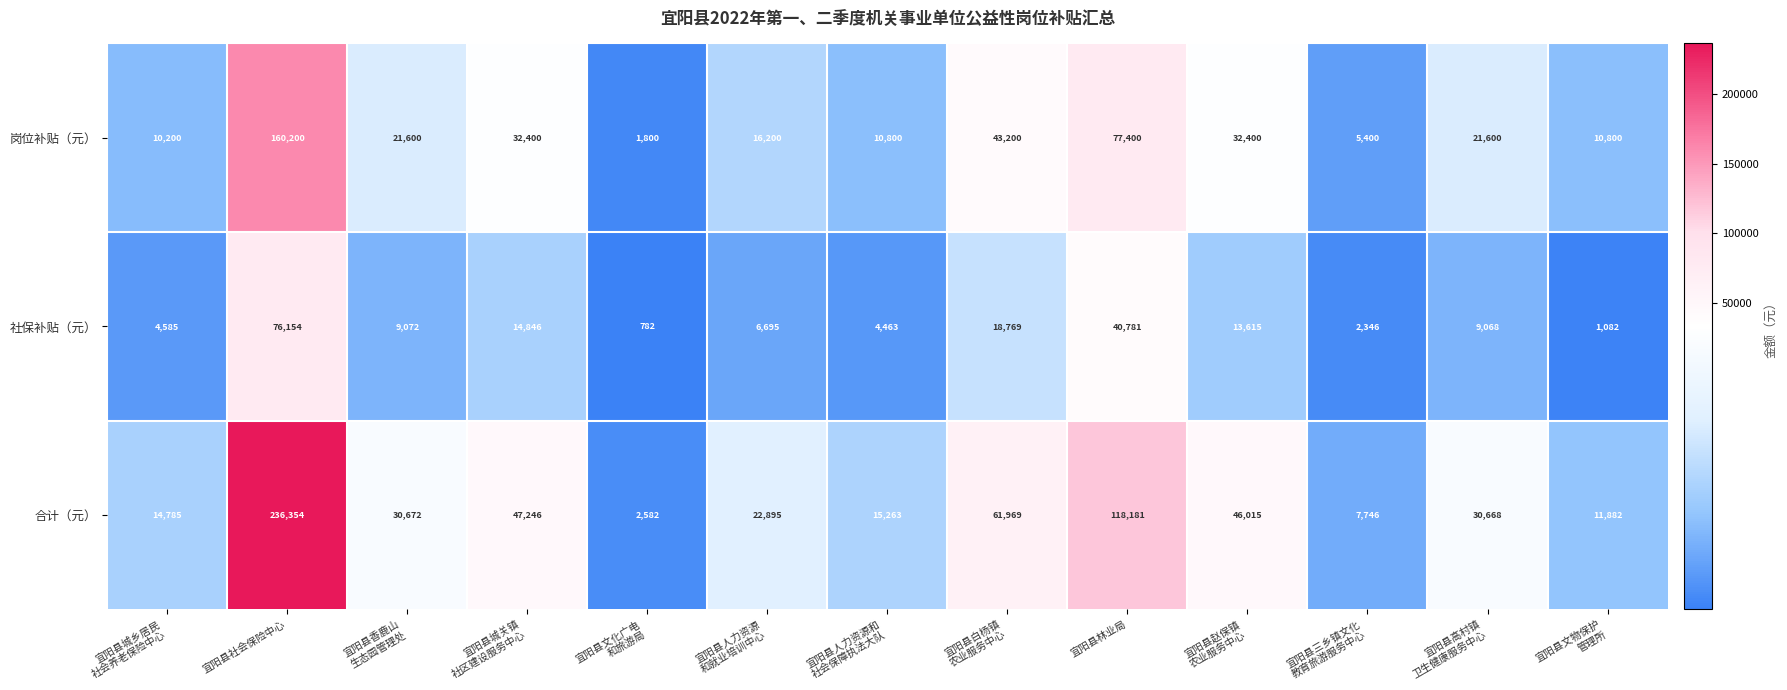

What is the sum of all 社保补贴（元） values?

202258